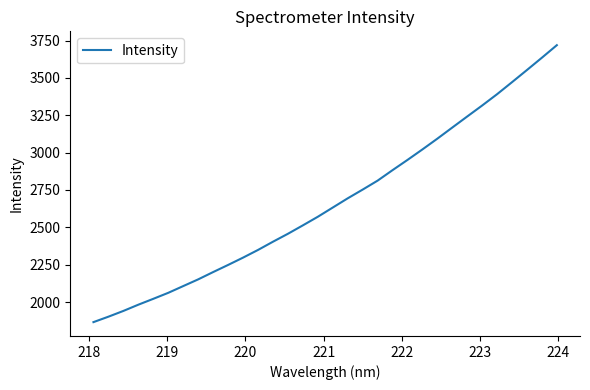

What is the difference between the maximum and minimum values?

1853.6